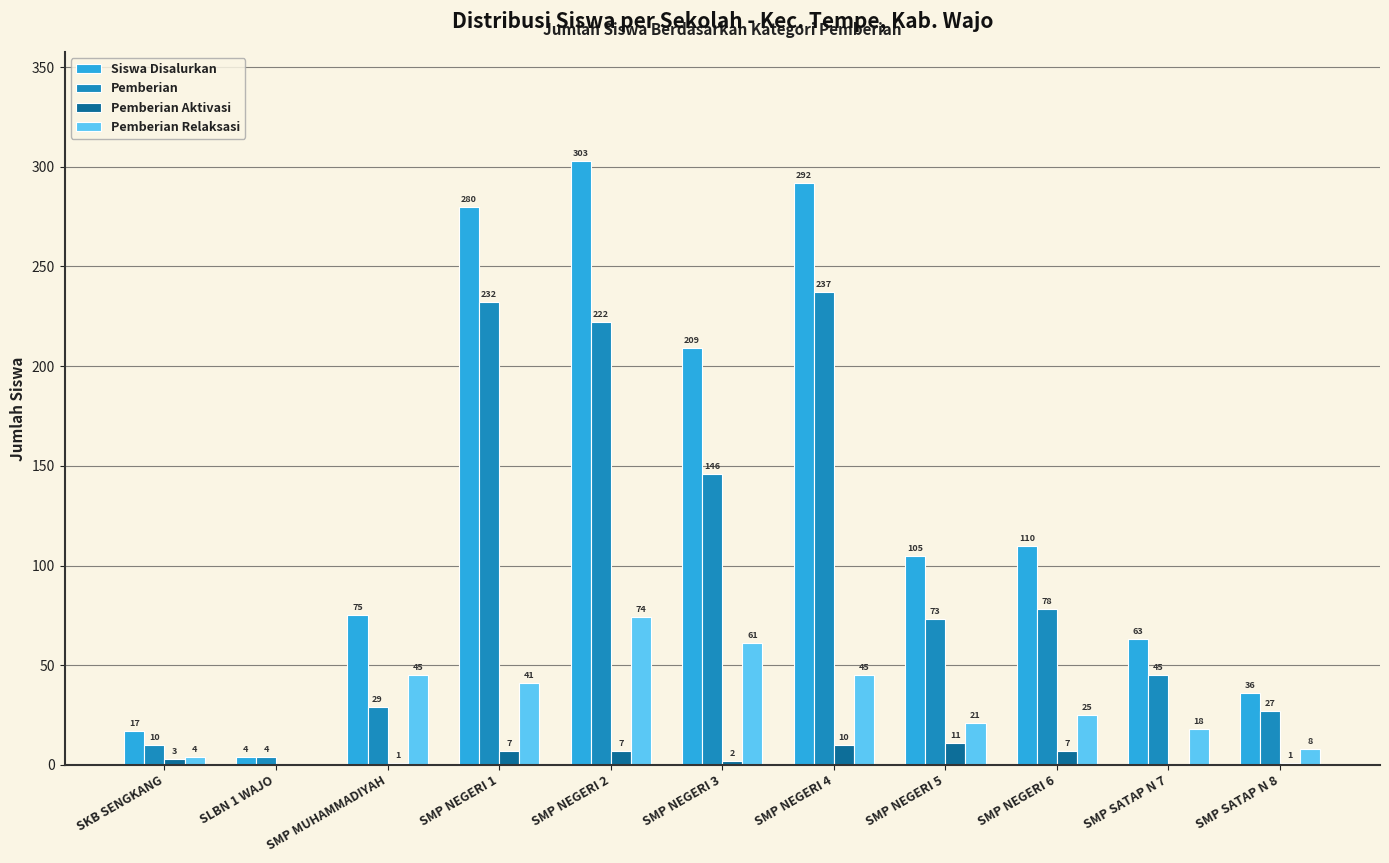

What is the greatest value displayed?

303